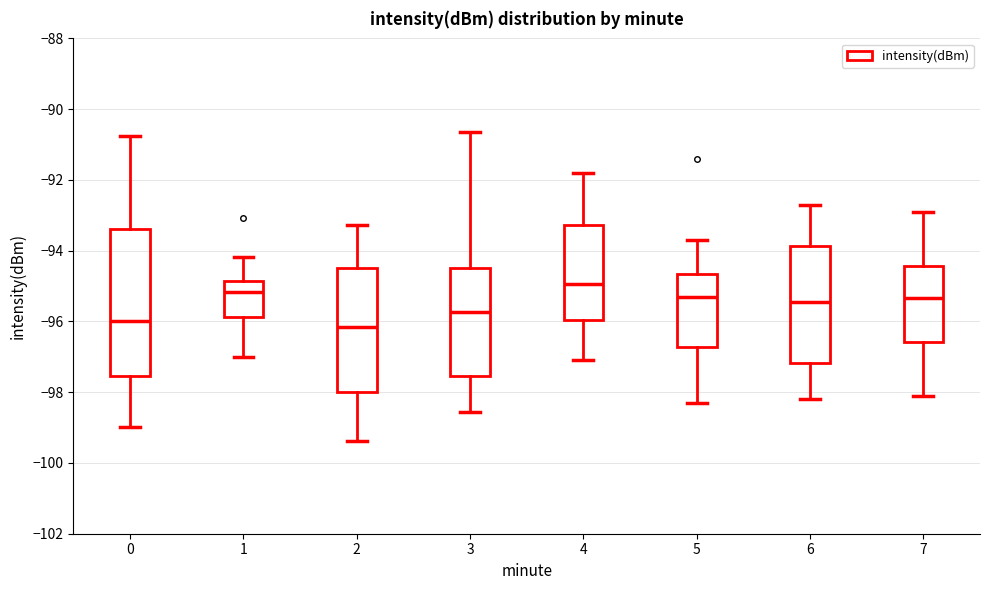

Comparing the boxes themselves (not the whiskers), which one is the tallest?

0